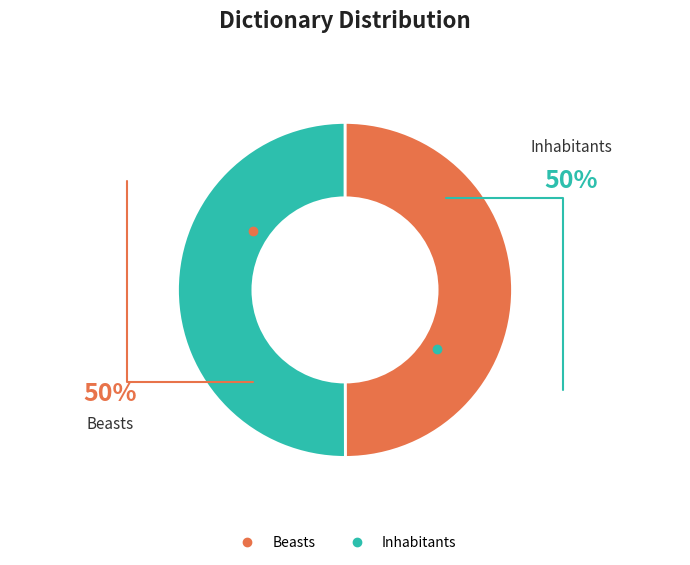

Count the number of slices in the pie.

2